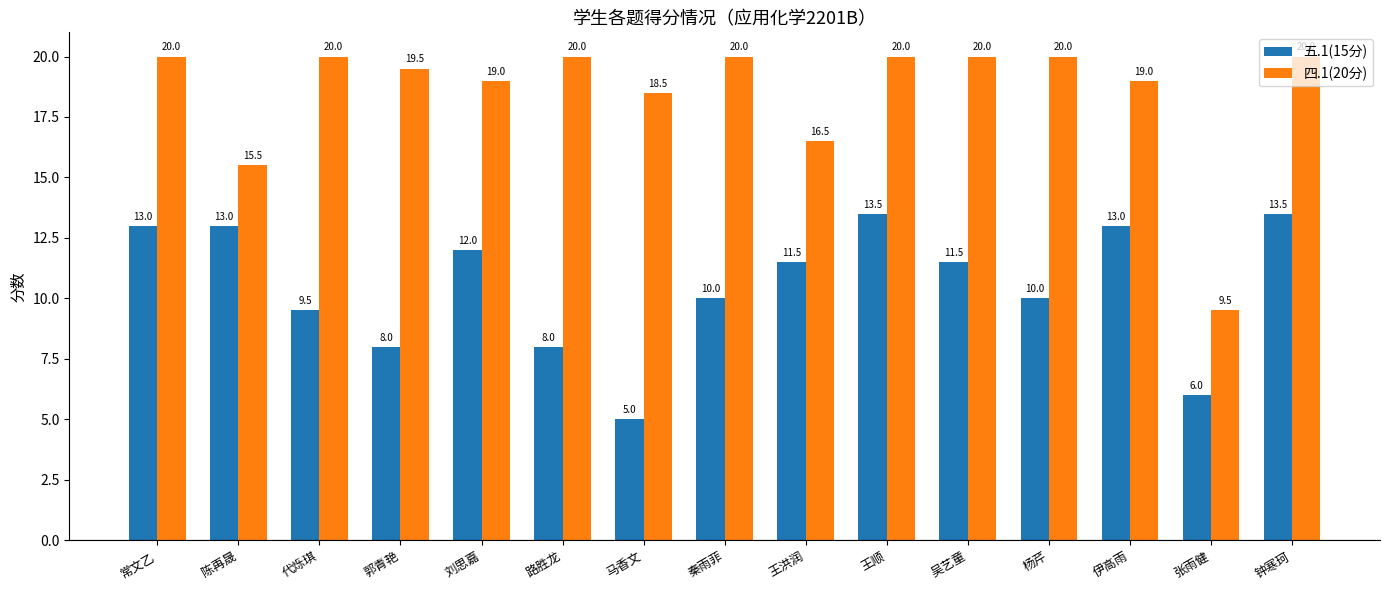

Where is 五.1(15分) nearest to the value 9?

代烁琪